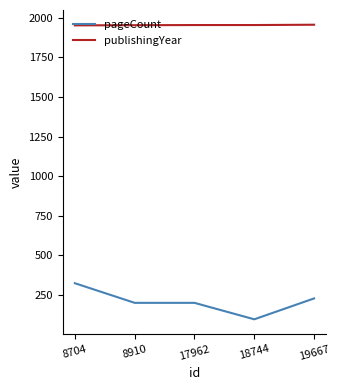

Does the chart have visible grid lines?

No